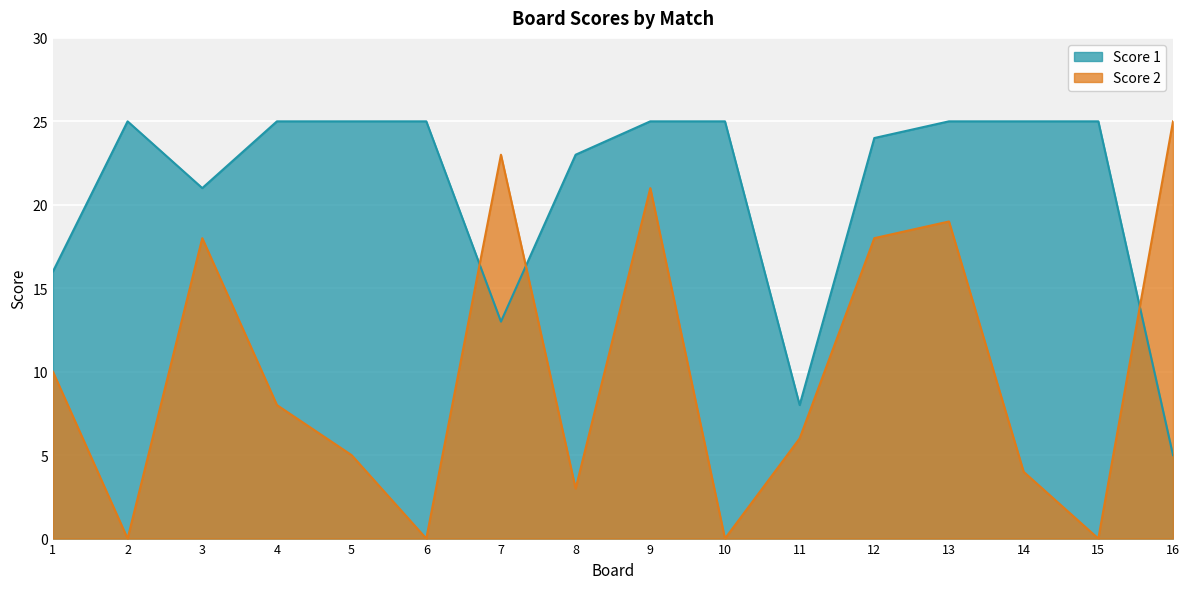

At which label is Score 1 closest to 15?

1